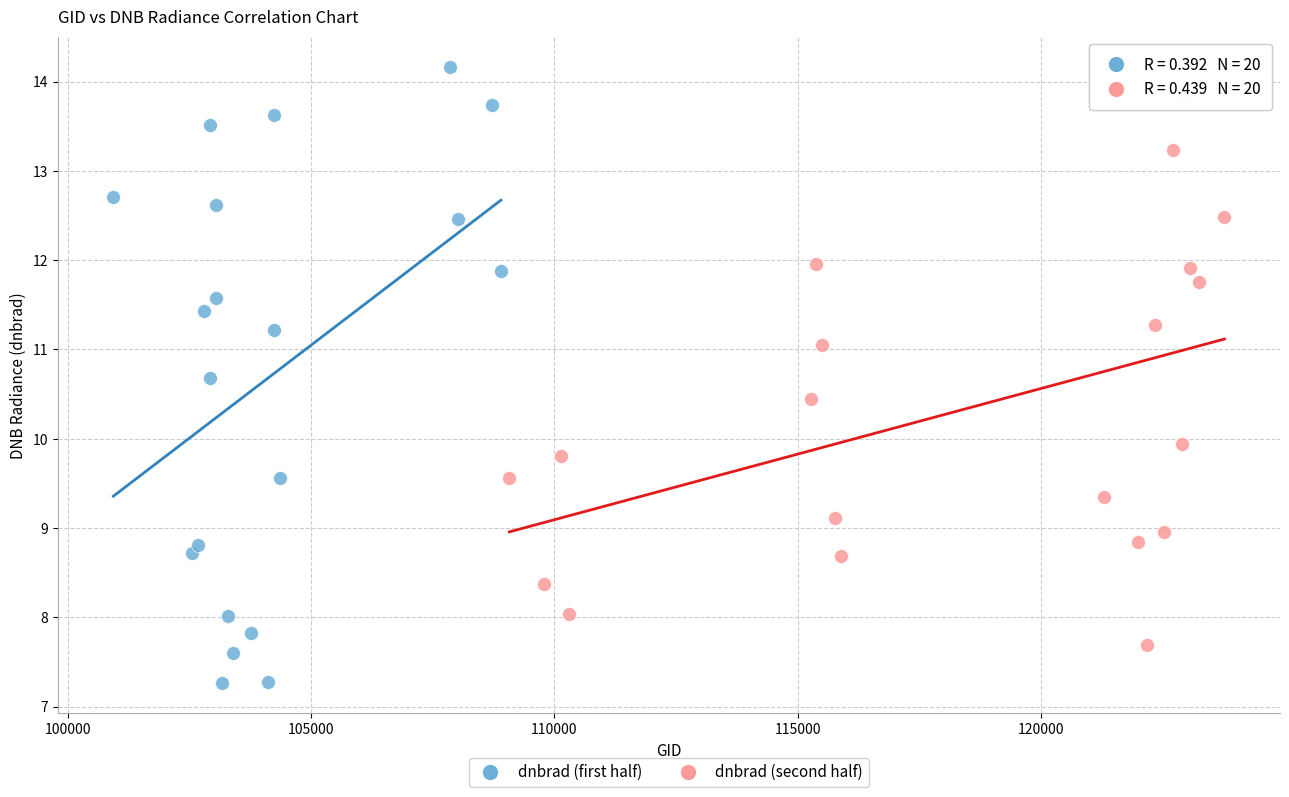

Which series has the largest Y range (max minus min)?

dnbrad (first half)